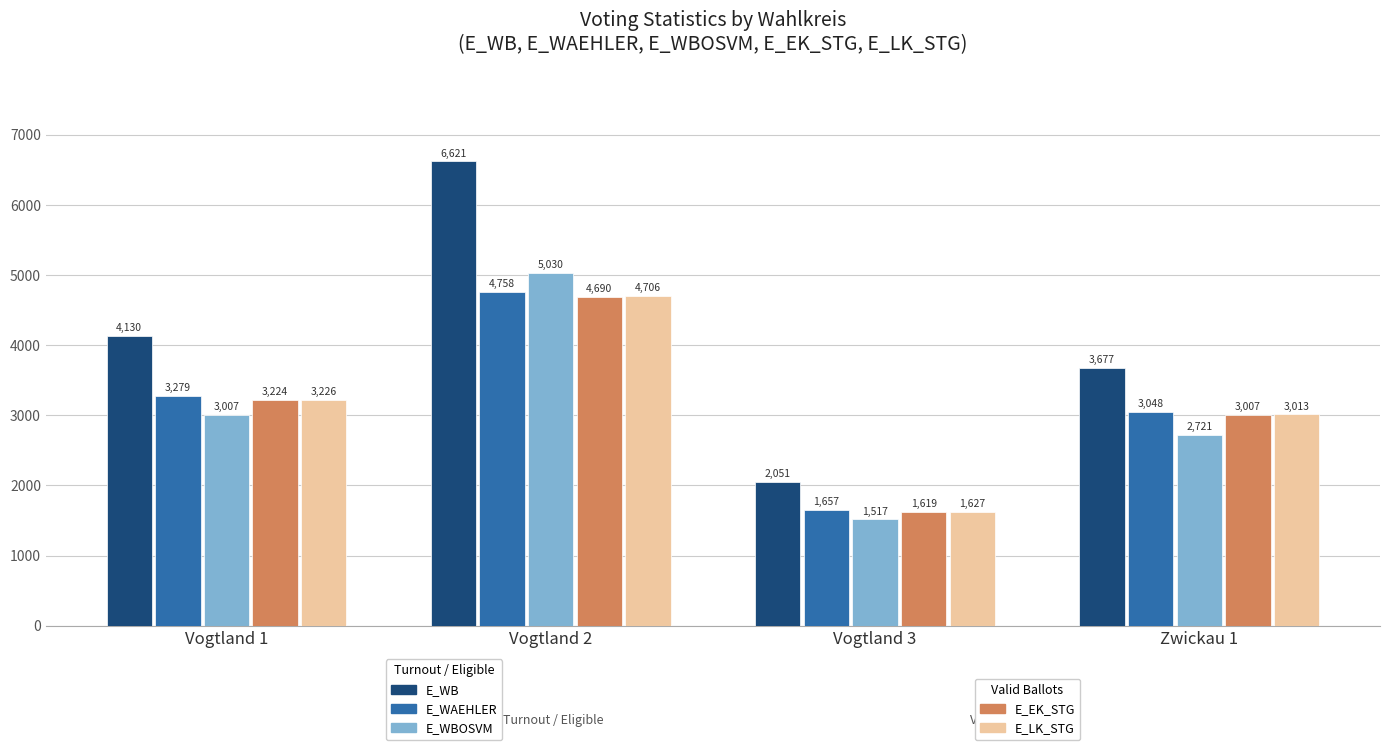

Are the bars horizontal?

No